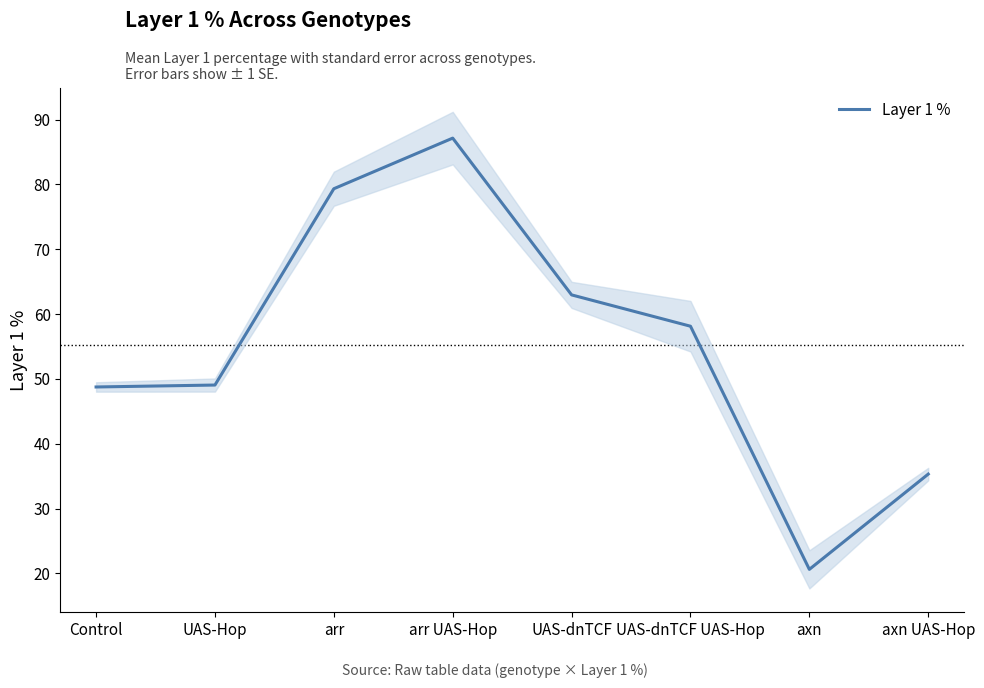

At which category does the chart reach its peak across all series?

arr UAS-Hop